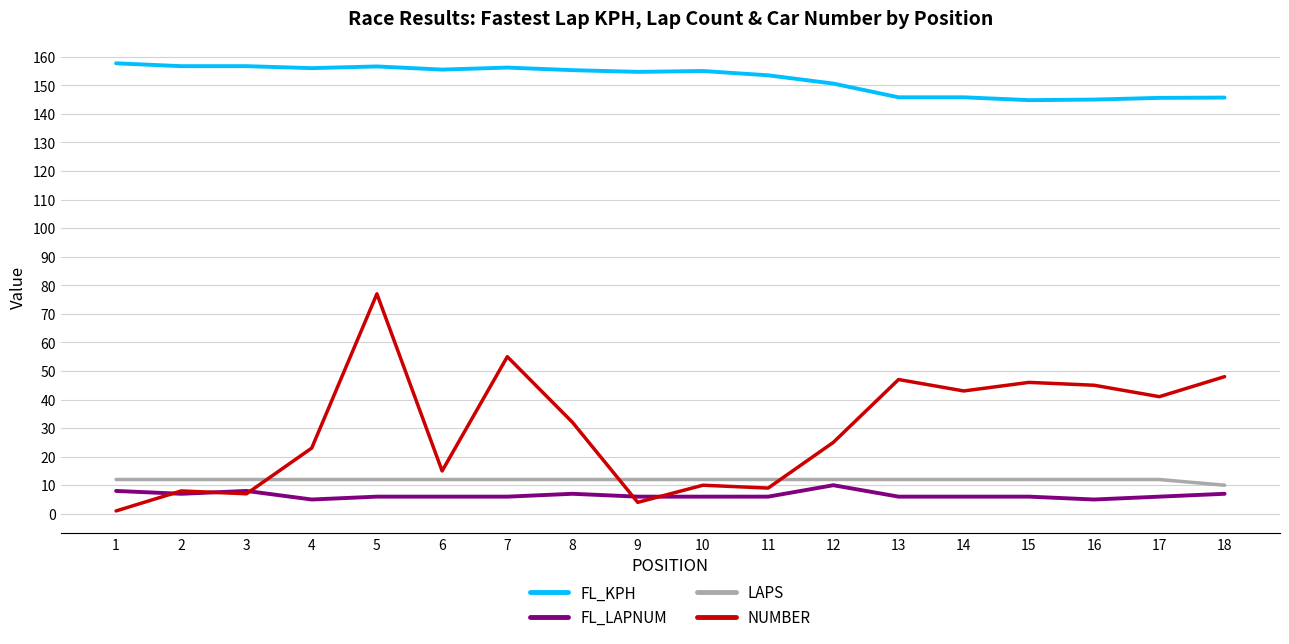

The value of NUMBER at 11 is 14.4. True or false?

False